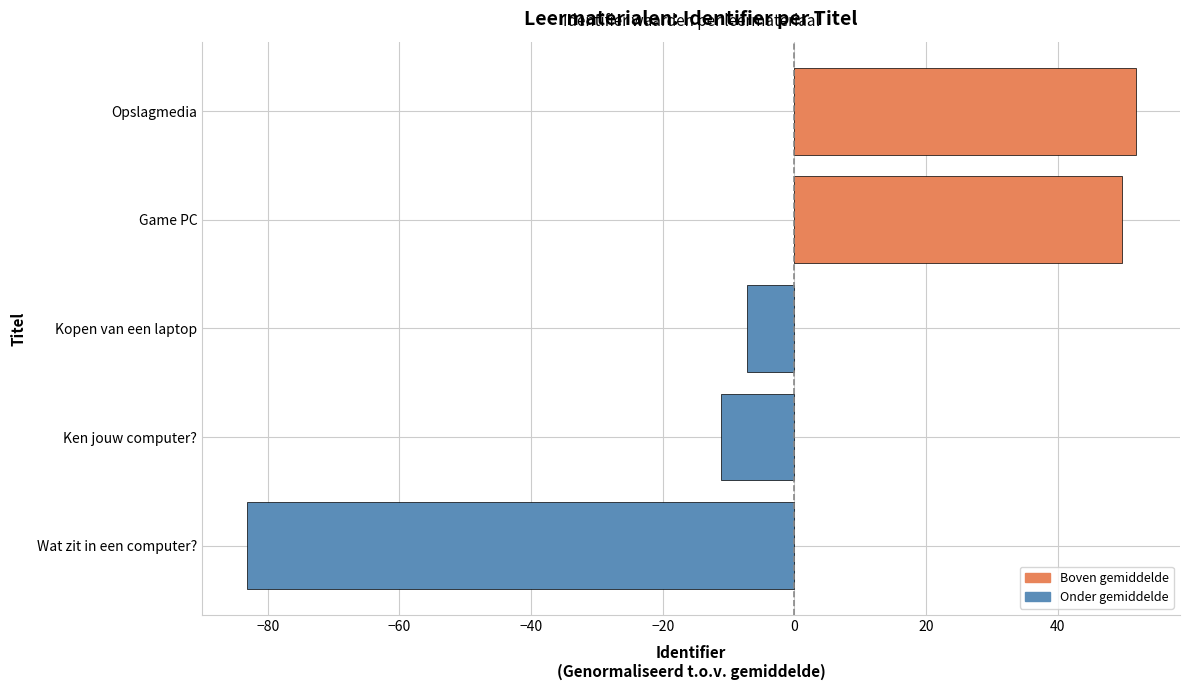

The value at Opslagmedia is 51.8. True or false?

True